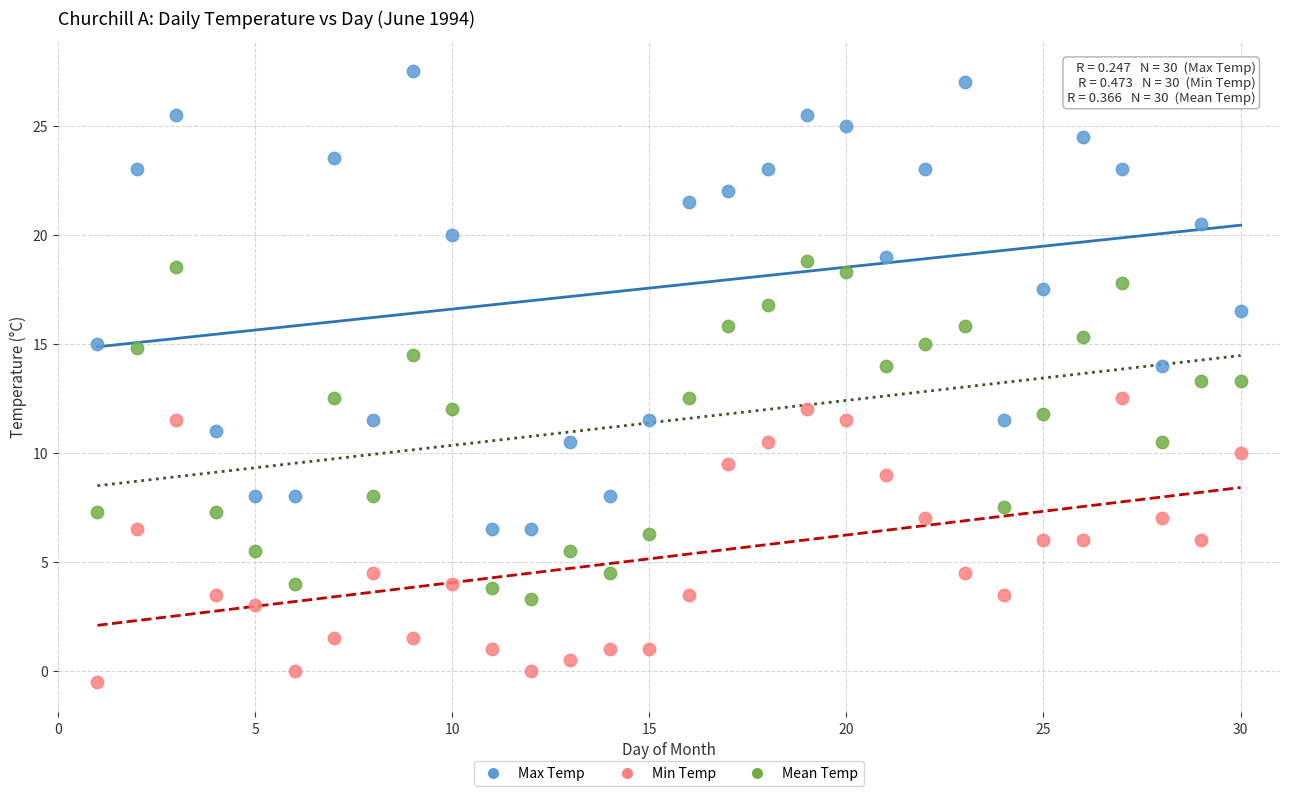

Which series reaches the minimum Y coordinate?

Min Temp